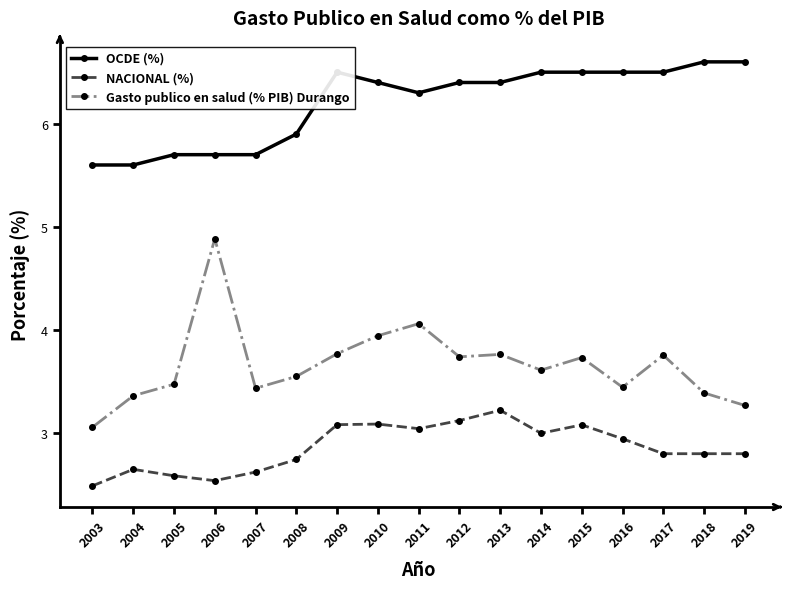

What is the value of the NACIONAL (%) point at the 9th from the left?

3.0